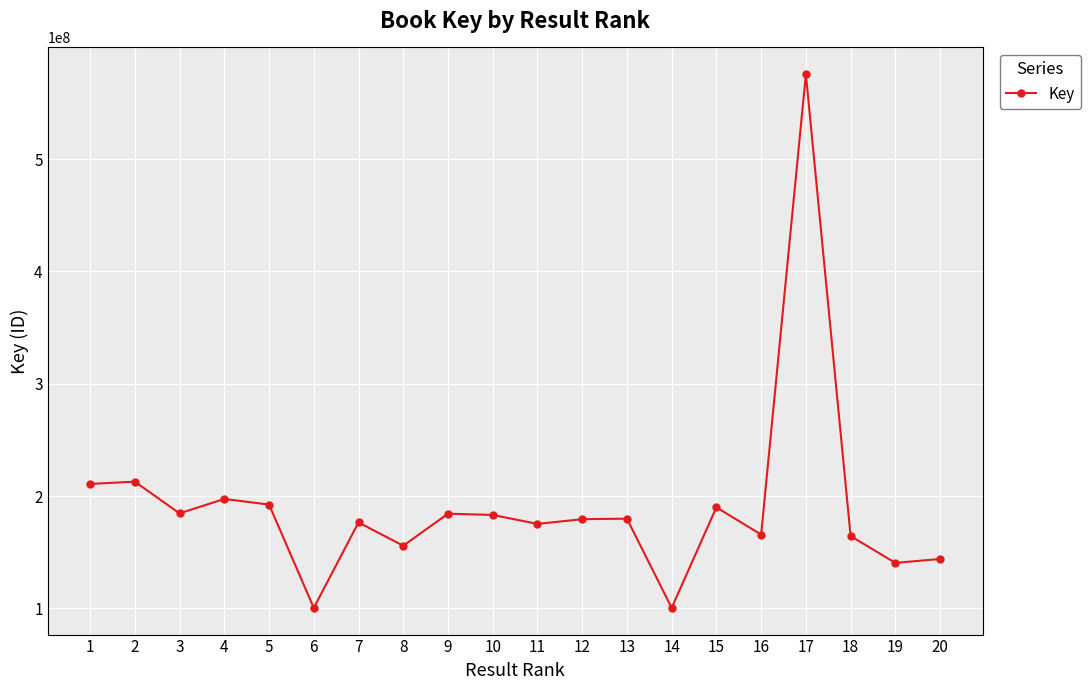

The value at 8 is 155741532. True or false?

True